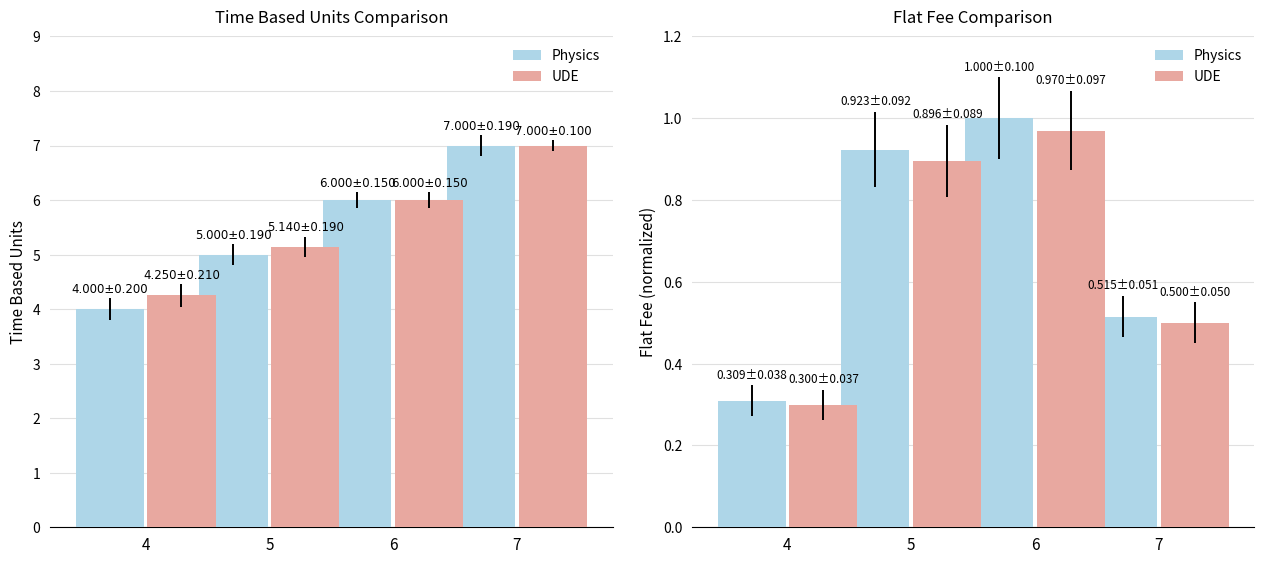

What is the average value of the Physics series?

0.7